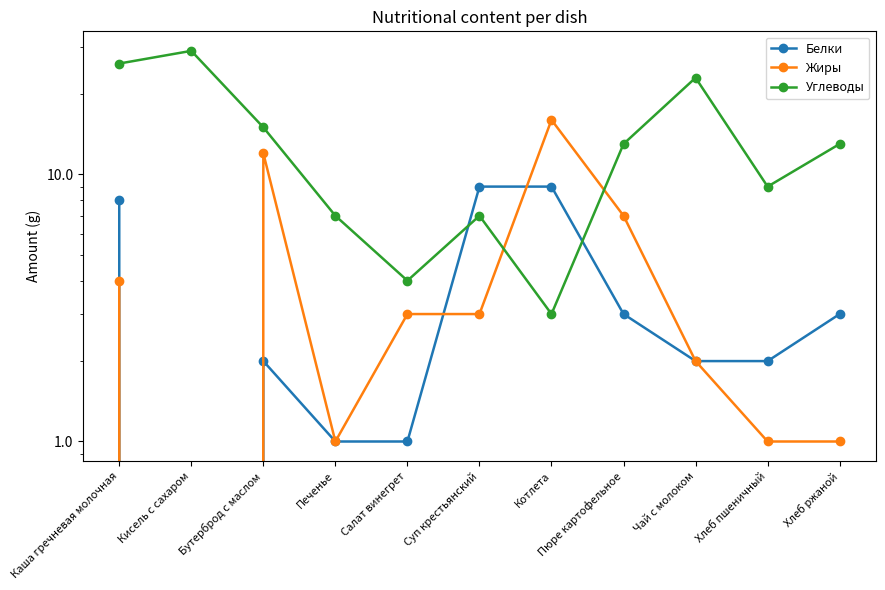

Reading left to right, what are all the values shown in this chart?

Белки: Каша гречневая молочная=8	Кисель с сахаром=0	Бутерброд с маслом=2	Печенье=1	Салат винегрет=1	Суп крестьянский=9	Котлета=9	Пюре картофельное=3	Чай с молоком=2	Хлеб пшеничный=2	Хлеб ржаной=3
Жиры: Каша гречневая молочная=4	Кисель с сахаром=0	Бутерброд с маслом=12	Печенье=1	Салат винегрет=3	Суп крестьянский=3	Котлета=16	Пюре картофельное=7	Чай с молоком=2	Хлеб пшеничный=1	Хлеб ржаной=1
Углеводы: Каша гречневая молочная=26	Кисель с сахаром=29	Бутерброд с маслом=15	Печенье=7	Салат винегрет=4	Суп крестьянский=7	Котлета=3	Пюре картофельное=13	Чай с молоком=23	Хлеб пшеничный=9	Хлеб ржаной=13